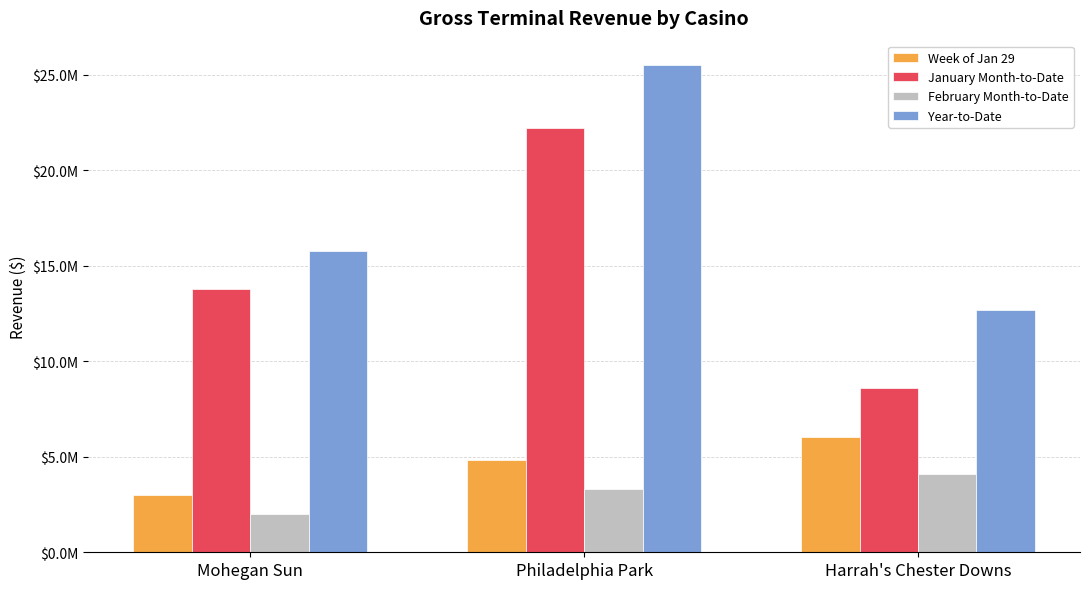

What are all the series names shown in the legend?

Week of Jan 29, January Month-to-Date, February Month-to-Date, Year-to-Date